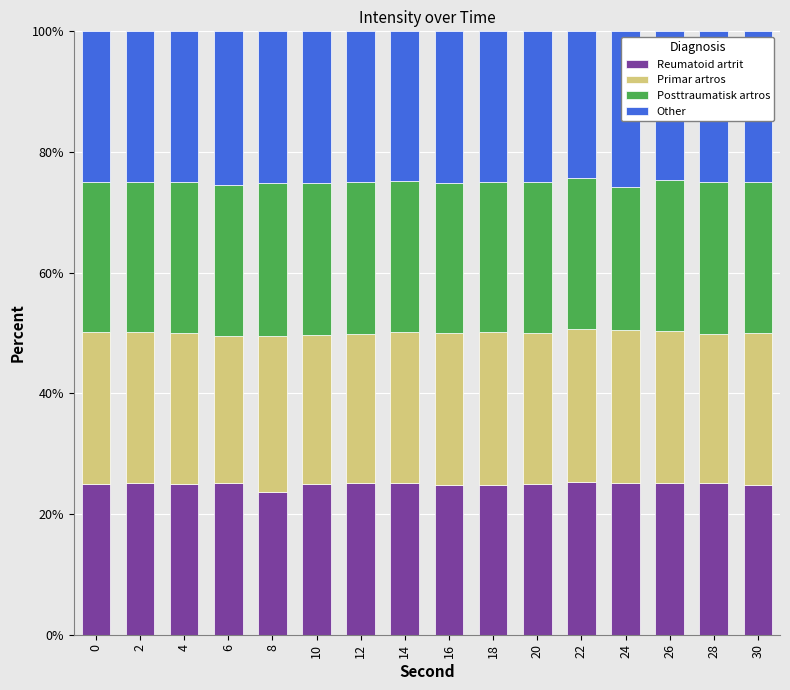

What is the total value across all series at 8?

100.0